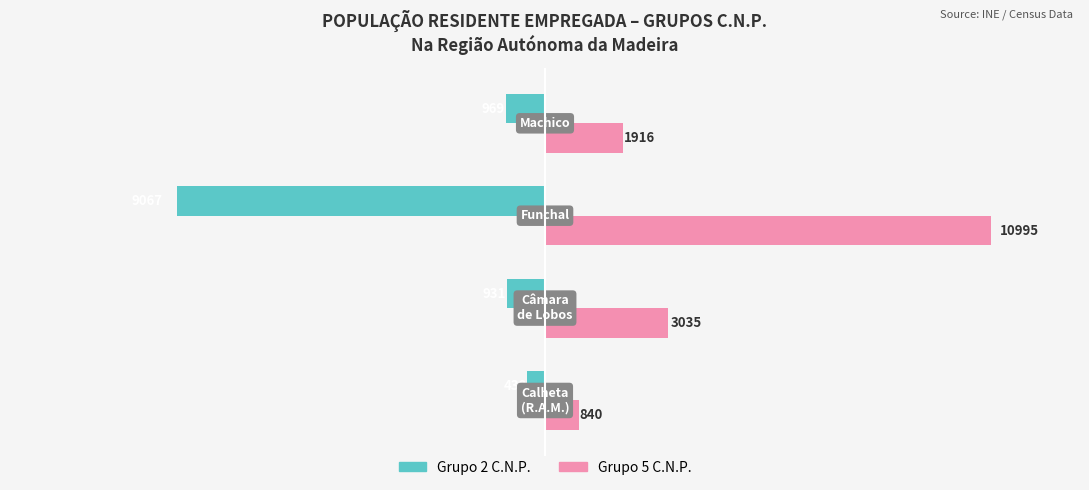

List the series in order of their overall mean, highest first.

Grupo 5 C.N.P., Grupo 2 C.N.P.